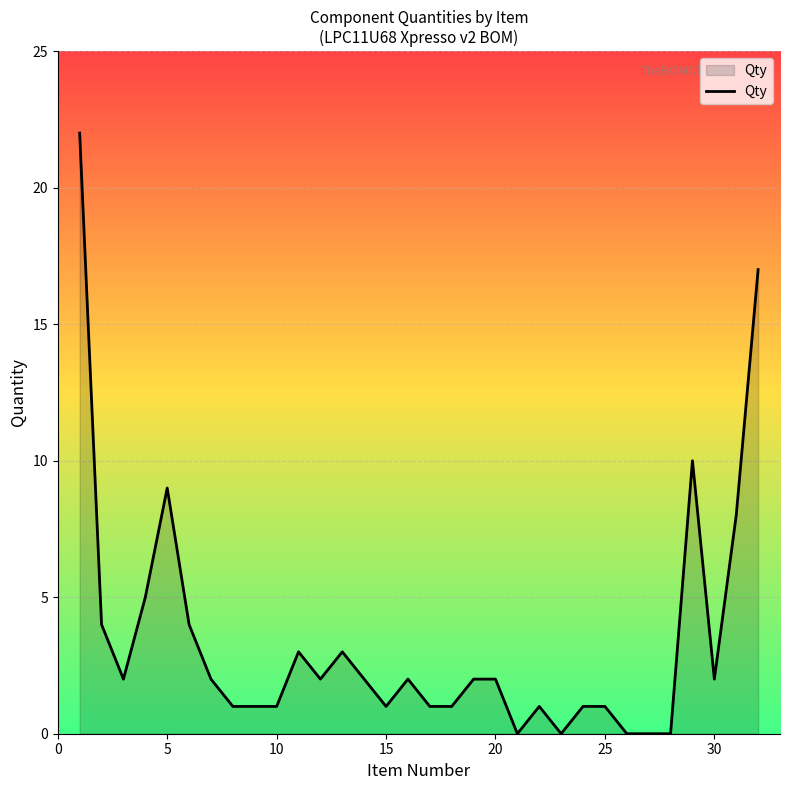

What is the greatest value displayed?

22